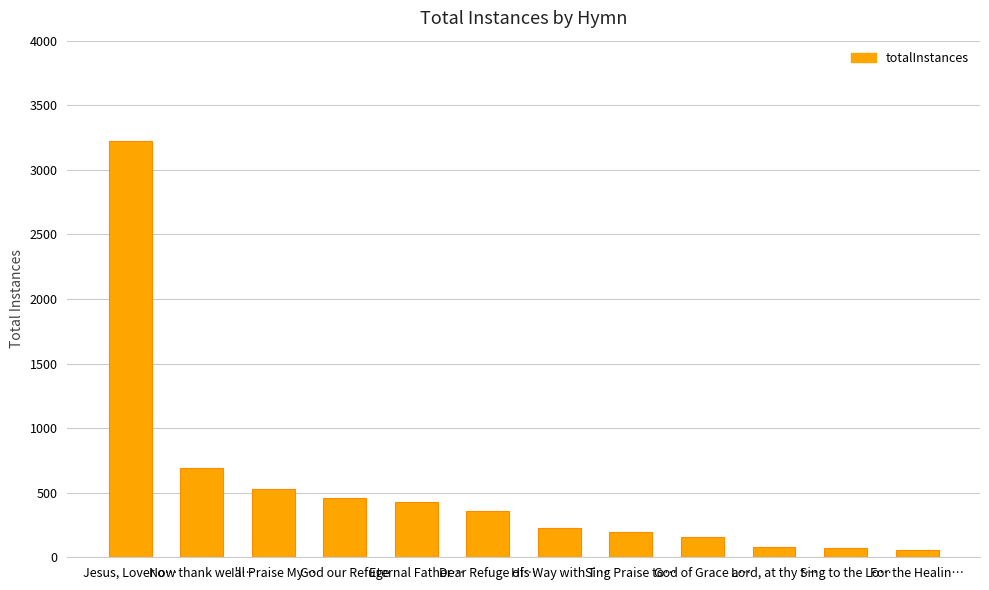

List the labels in order of value, smallest first.

For the Healin…, Sing to the Lo…, Lord, at thy t…, God of Grace a…, Sing Praise to…, His Way with T…, Dear Refuge of…, Eternal Father…, God our Refuge, I'll Praise My…, Now thank we a…, Jesus, Lover o…